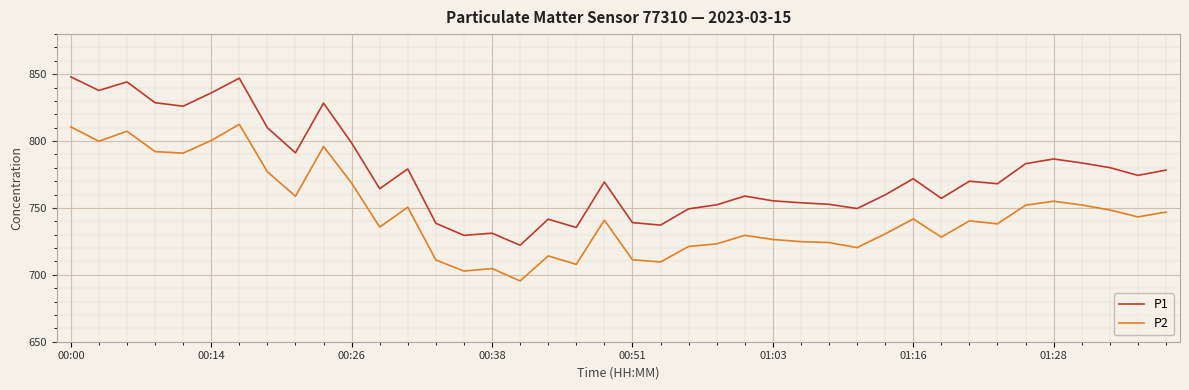

Does the chart have visible grid lines?

Yes